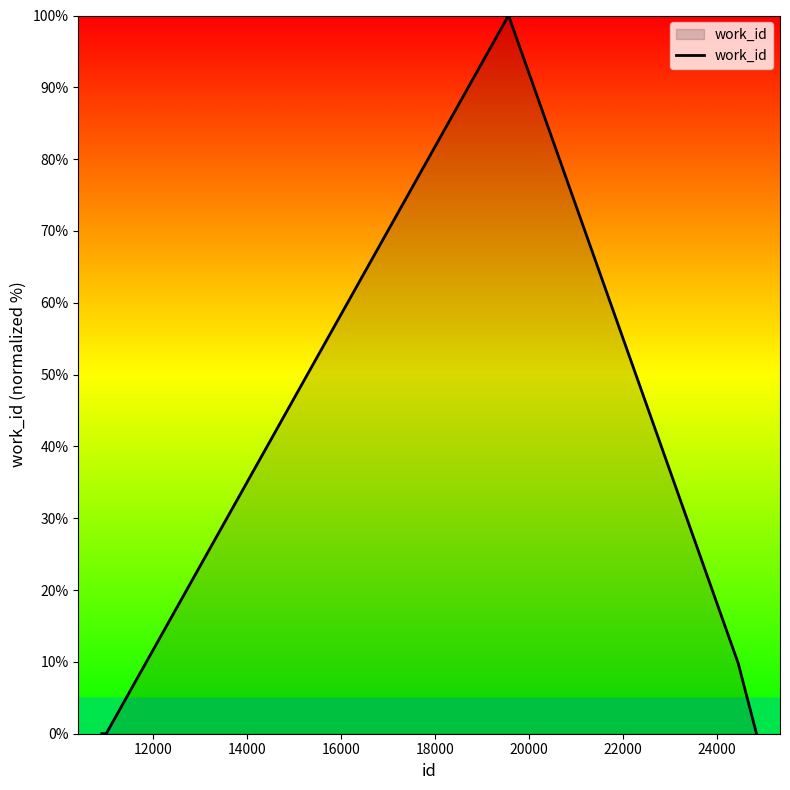

What is the difference between the maximum and minimum values?

100.0